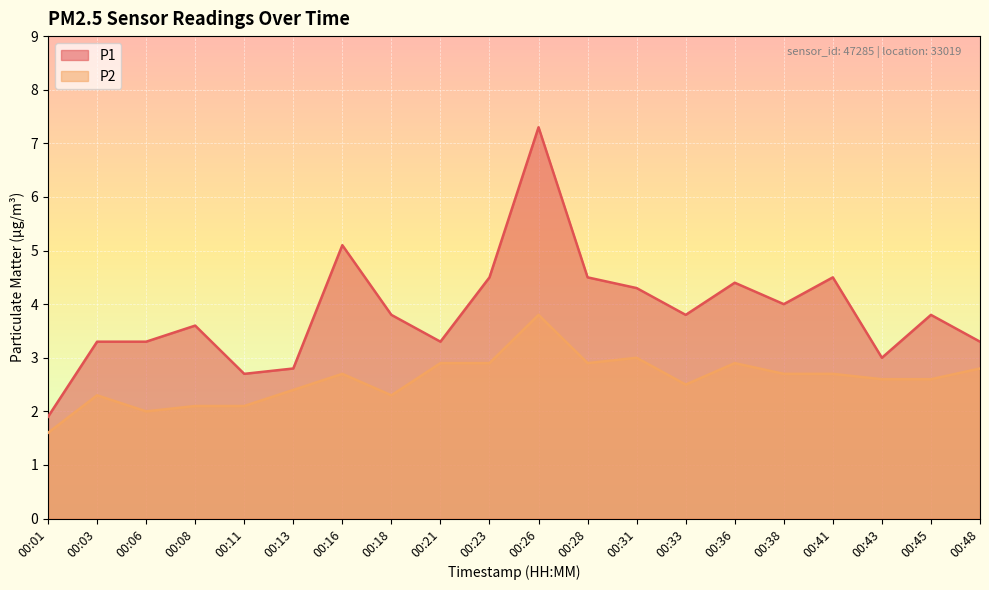

What is the smallest value displayed?

1.6